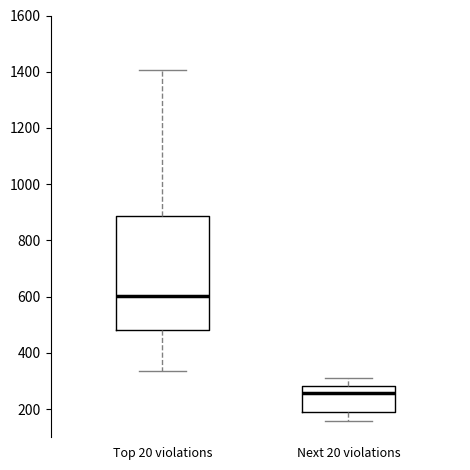

Reading left to right, transcribe this box plot: for each box, give where its median line is, the range the box spans, and where its two whiskers end, as read against the y-axis. The values are not printed on the chart, so give them approximately, as read against the axis.

Top 20 violations: median 600, box 480 to 880, whiskers 340 to 1400
Next 20 violations: median 260, box 200 to 280, whiskers 160 to 320